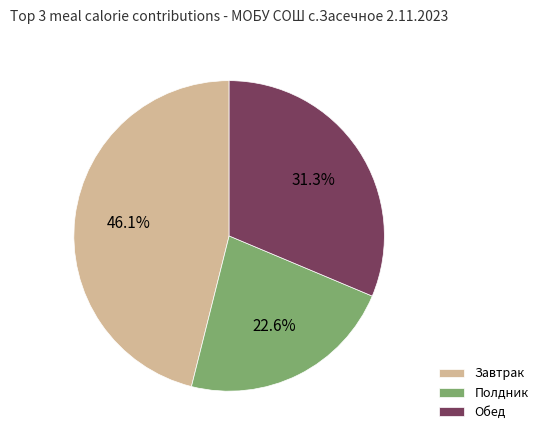

Between Завтрак and Полдник, which is larger?

Завтрак